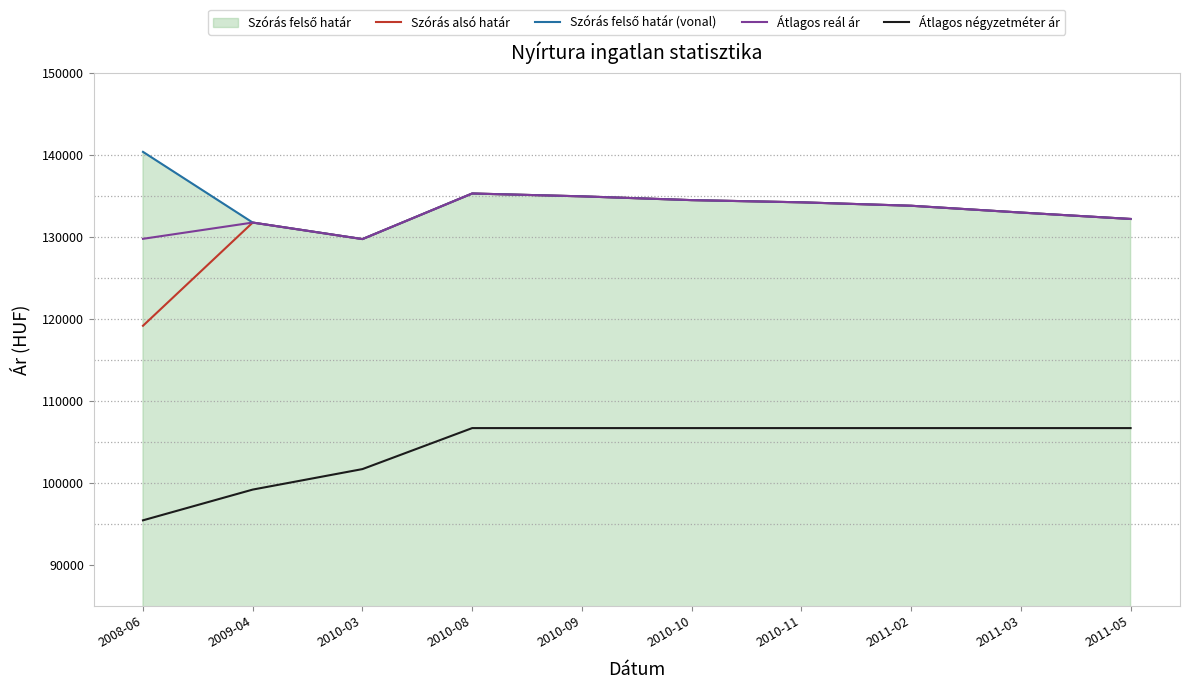

What is the difference between the maximum and second lowest values in the Szórás alsó határ series?

5560